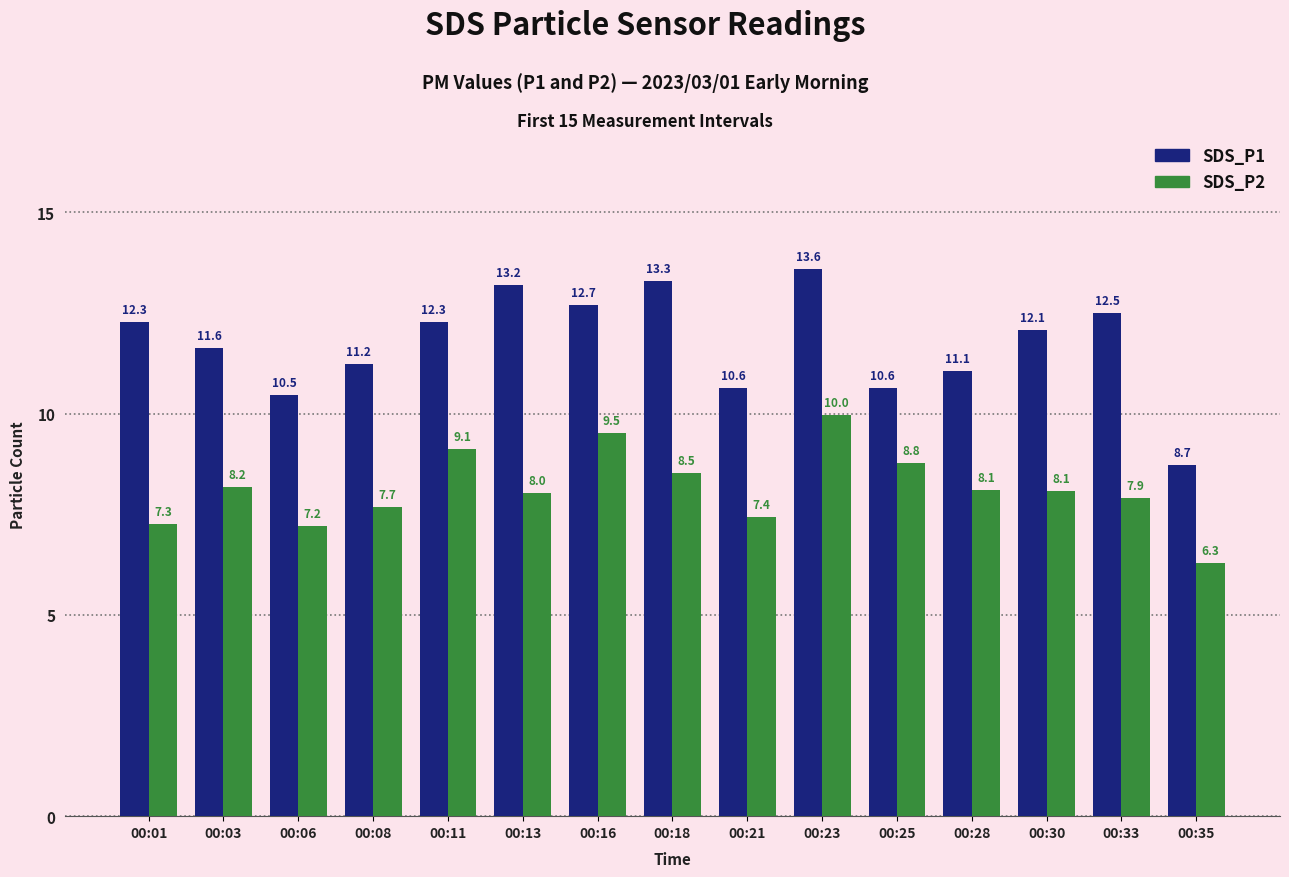

Which label corresponds to the smallest value in the chart?

00:35